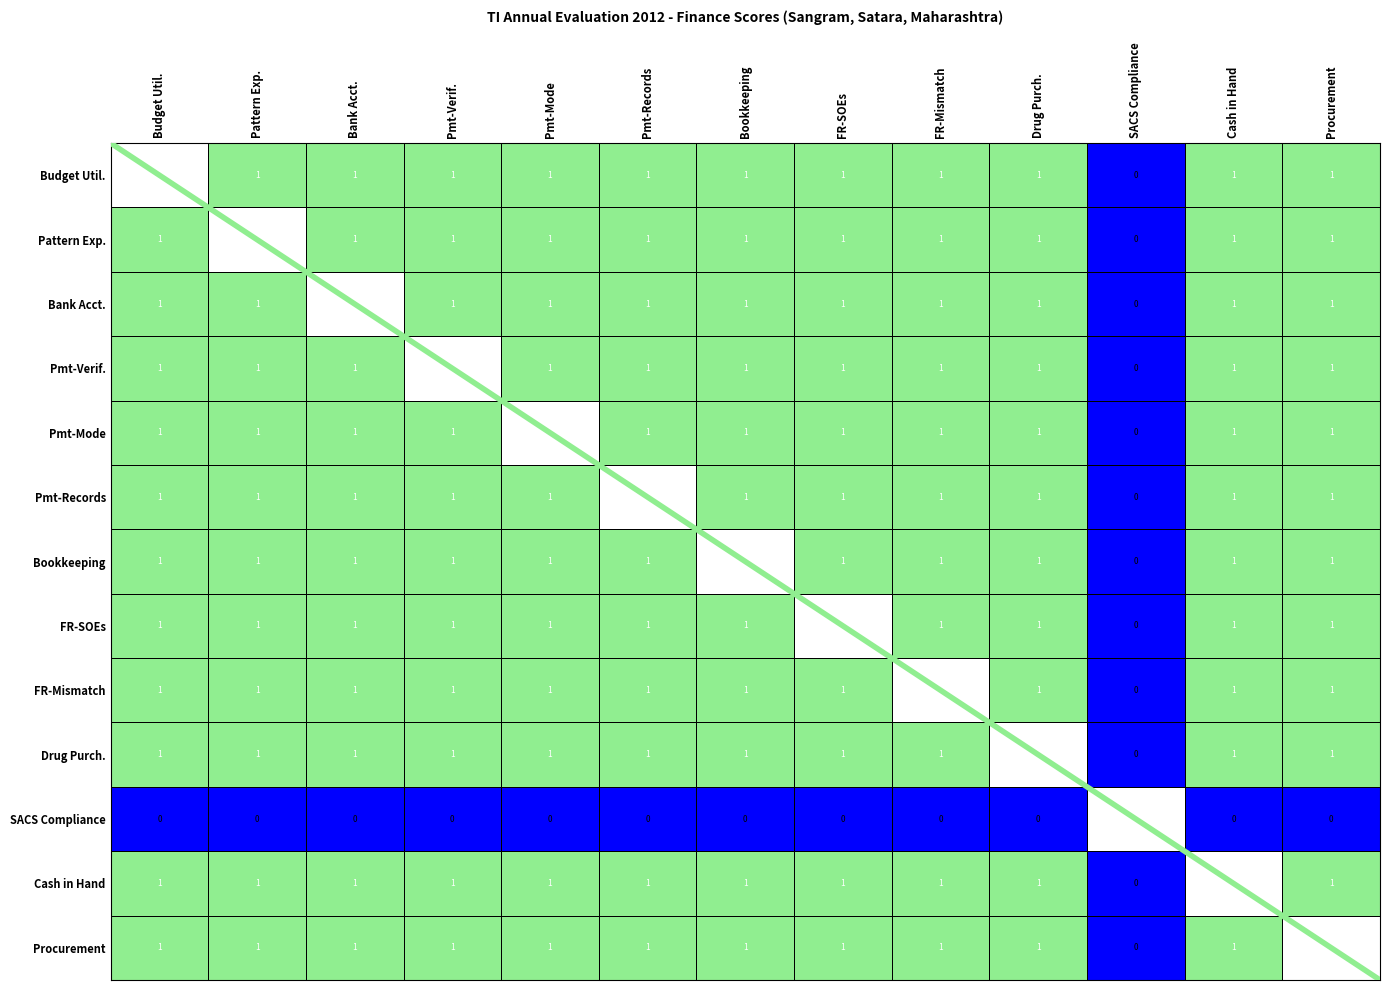

Is the value of SACS Compliance at Pmt-Mode greater than the value of Drug Purch. at Procurement?

No